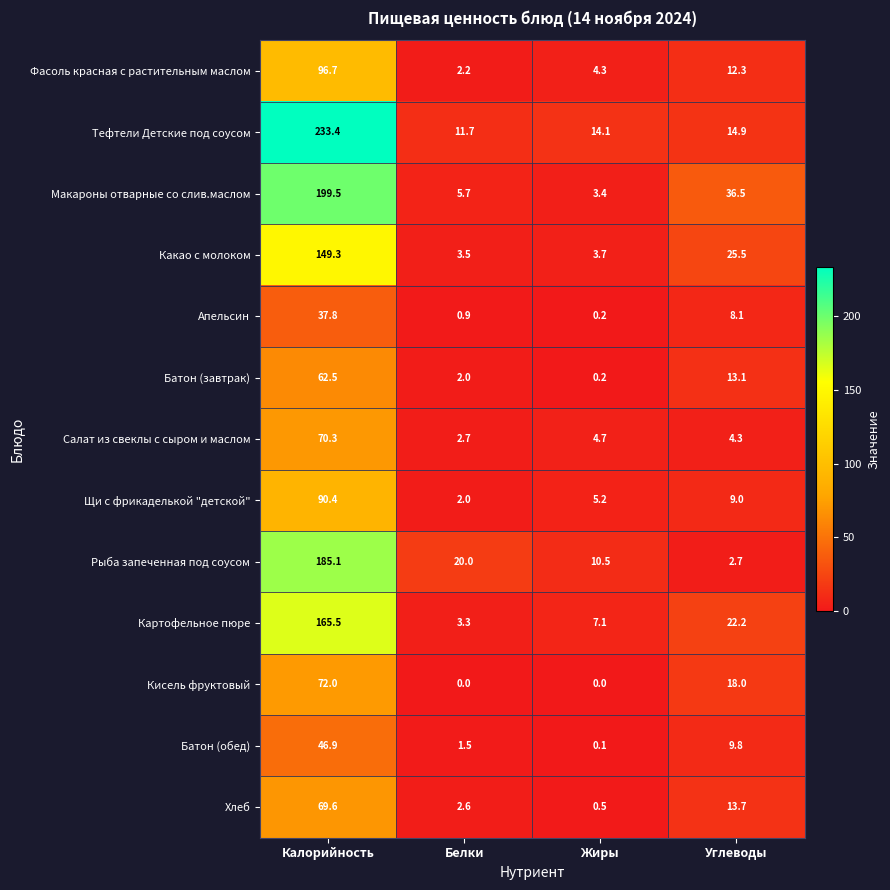

What is the difference between the maximum and second lowest values in the Кисель фруктовый series?

72.0